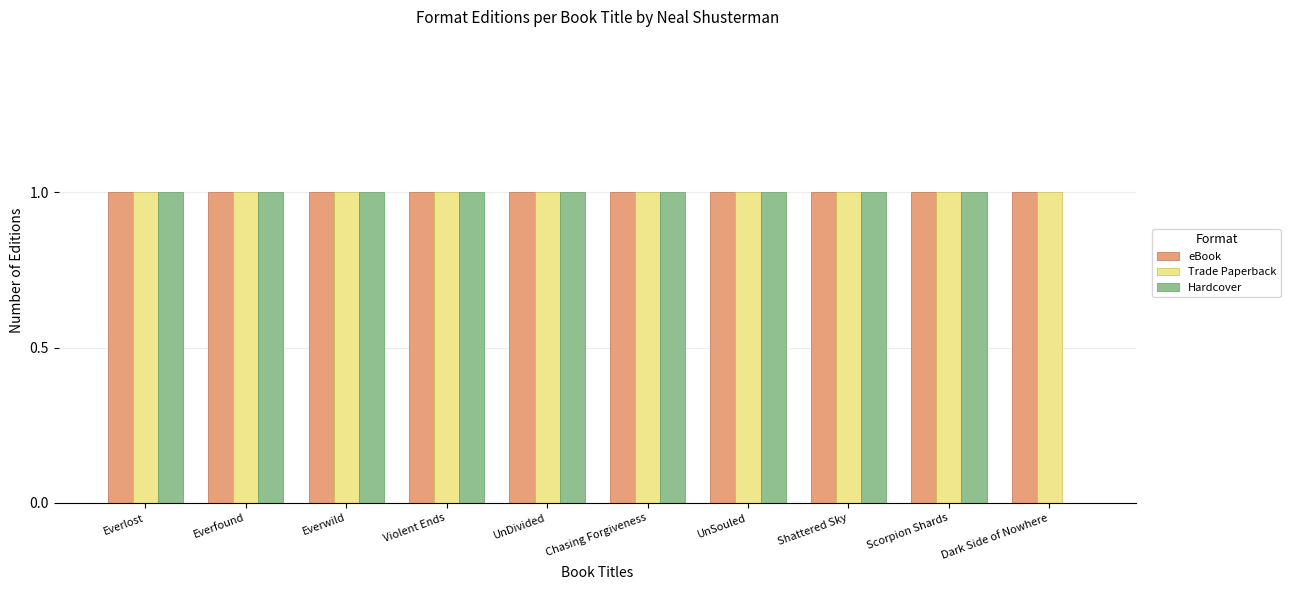

True or false: Trade Paperback has a value of 1 at Dark Side of Nowhere.

True